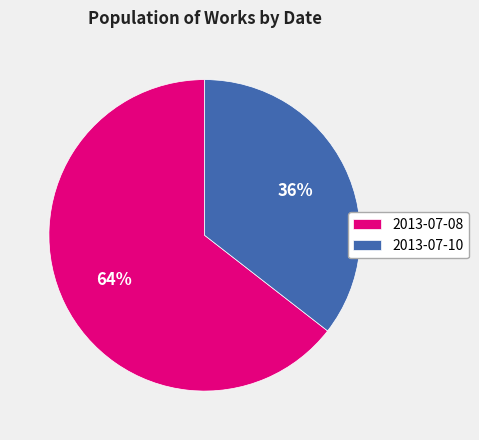

Does 2013-07-10 account for over 50% of the chart?

No